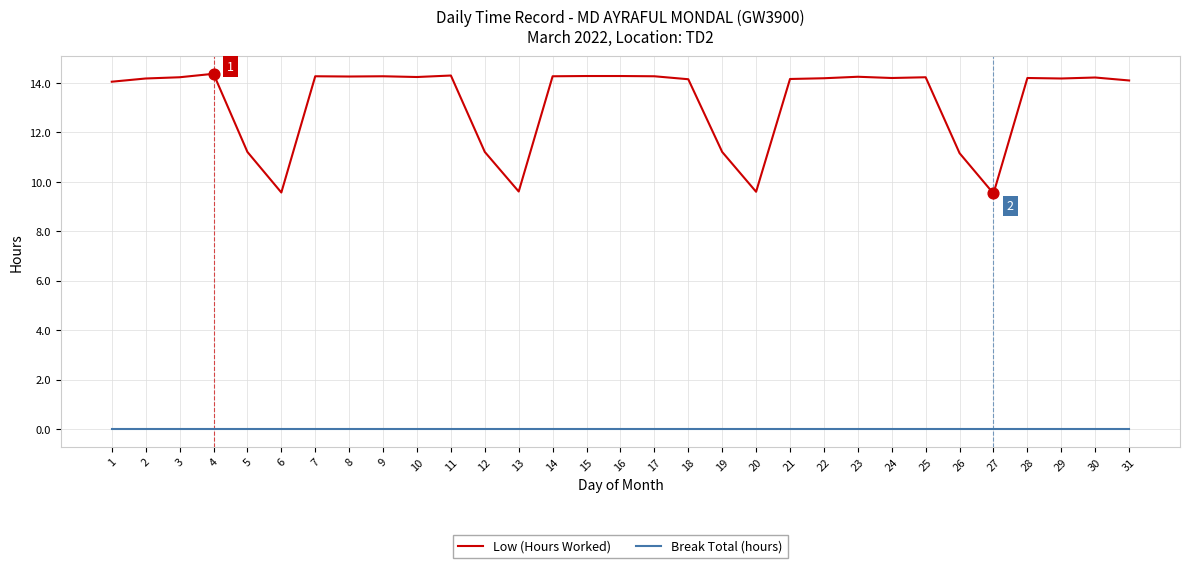

What is the total value across all series at 25?

14.2